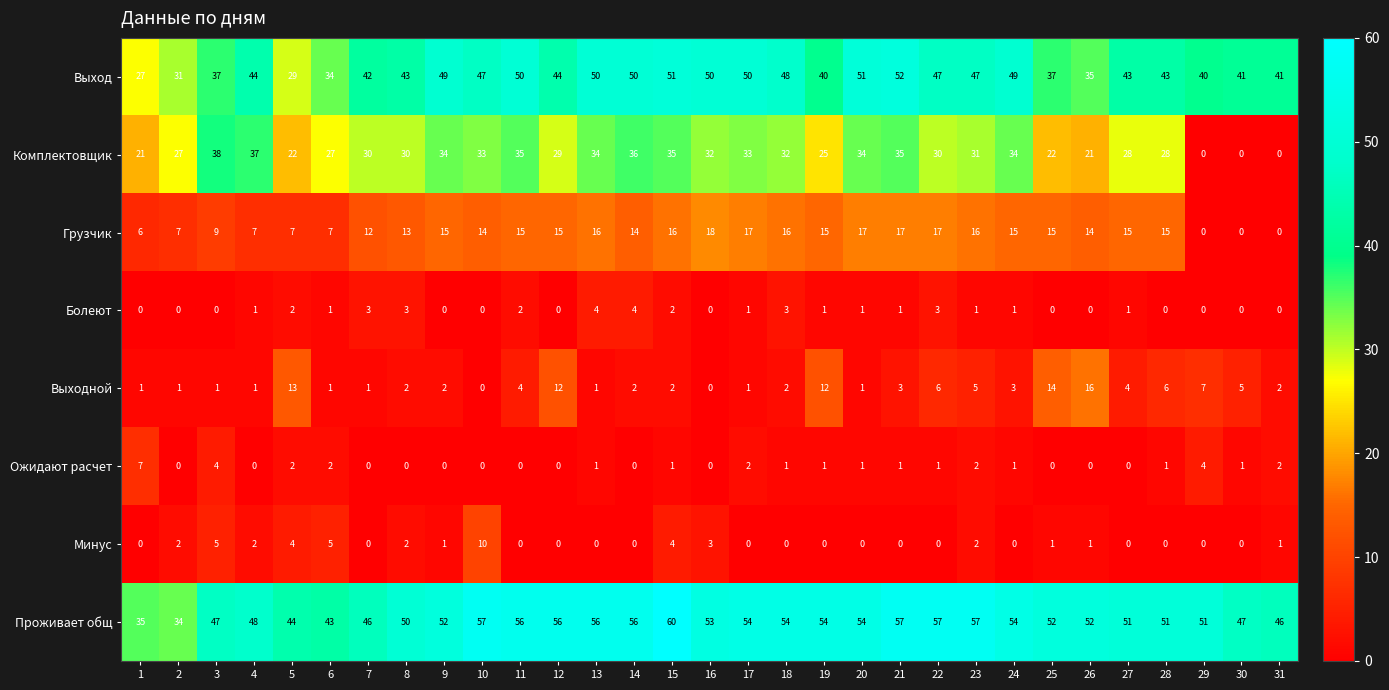

Where is Грузчик nearest to the value 9?

3